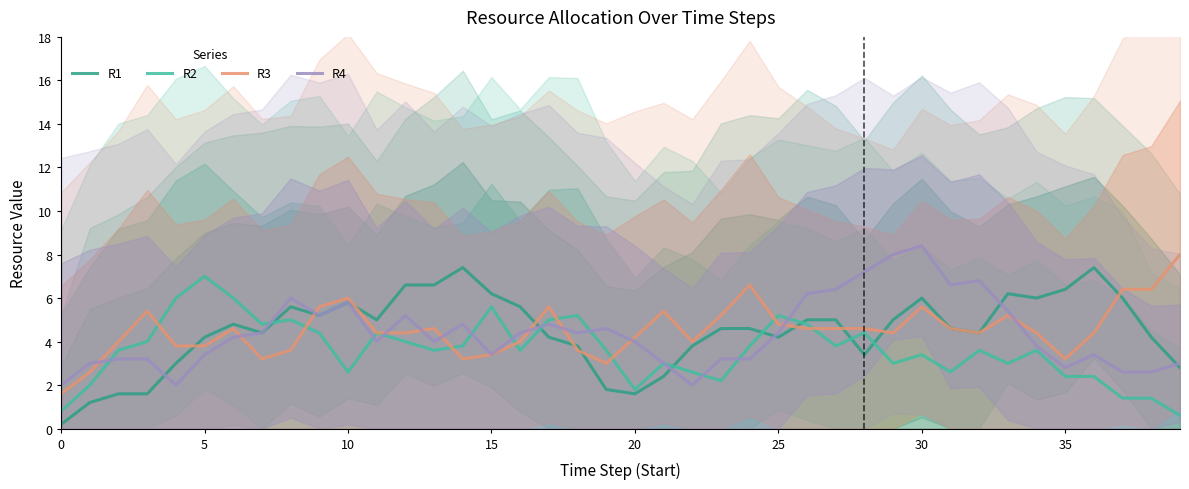

How many interior local peaks does the R2 series have?

11